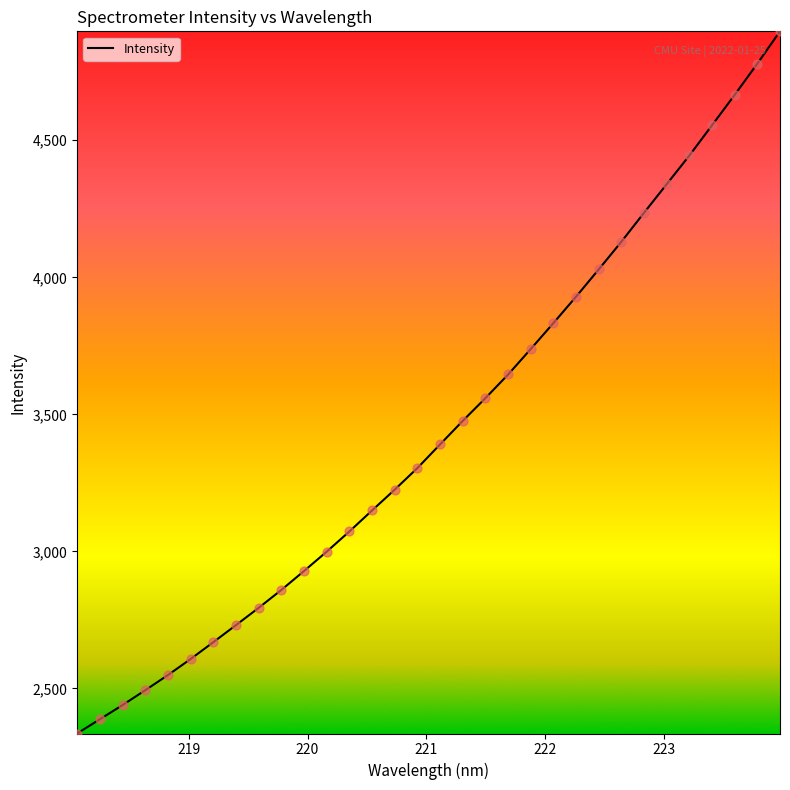

What is the difference between the maximum and minimum values?

2561.9